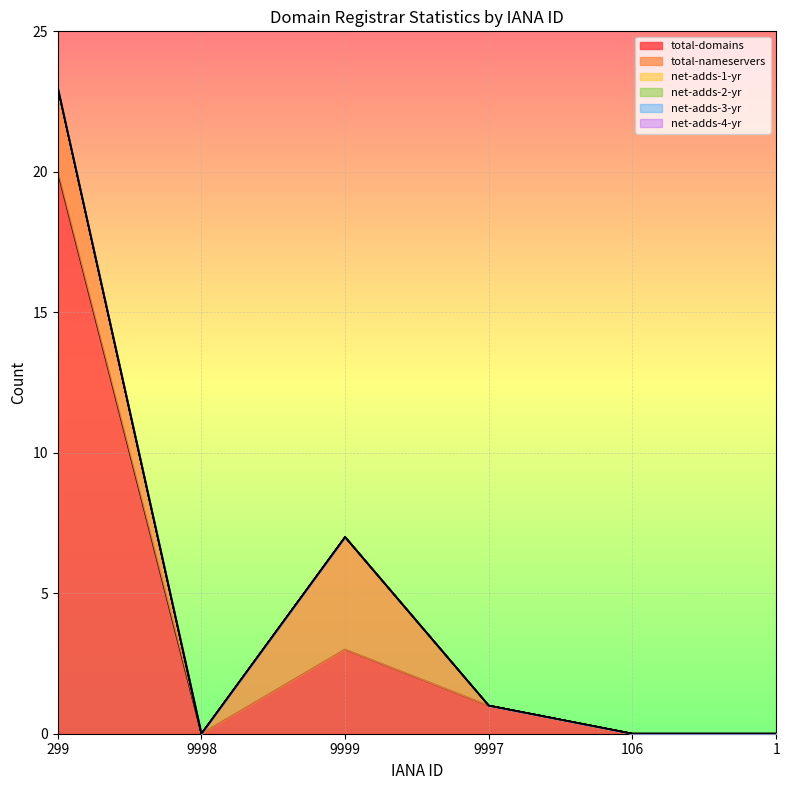

True or false: net-adds-1-yr has more than 1 interior local peaks.

False